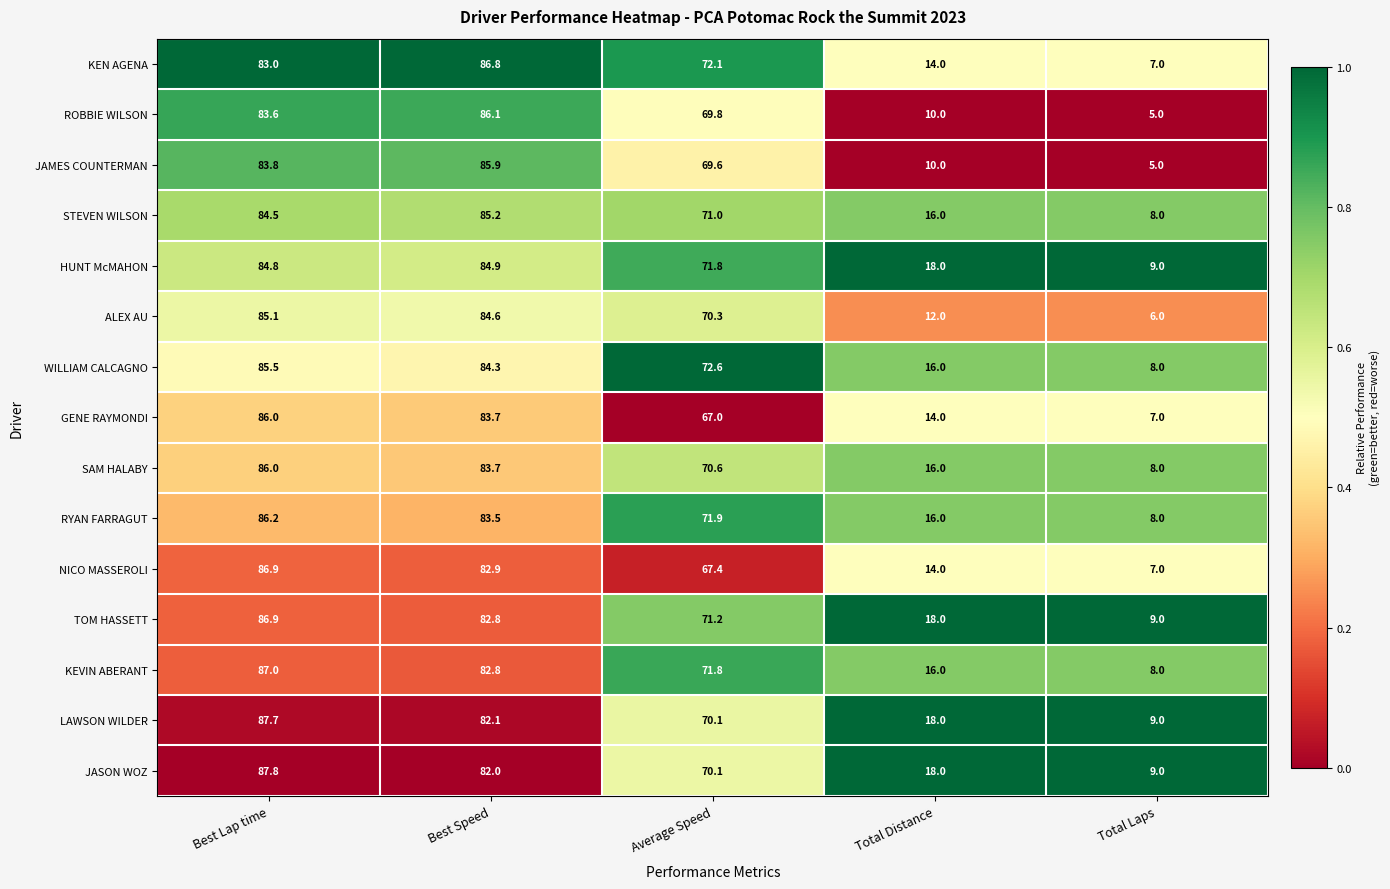

Where is TOM HASSETT nearest to the value 47?

Average Speed